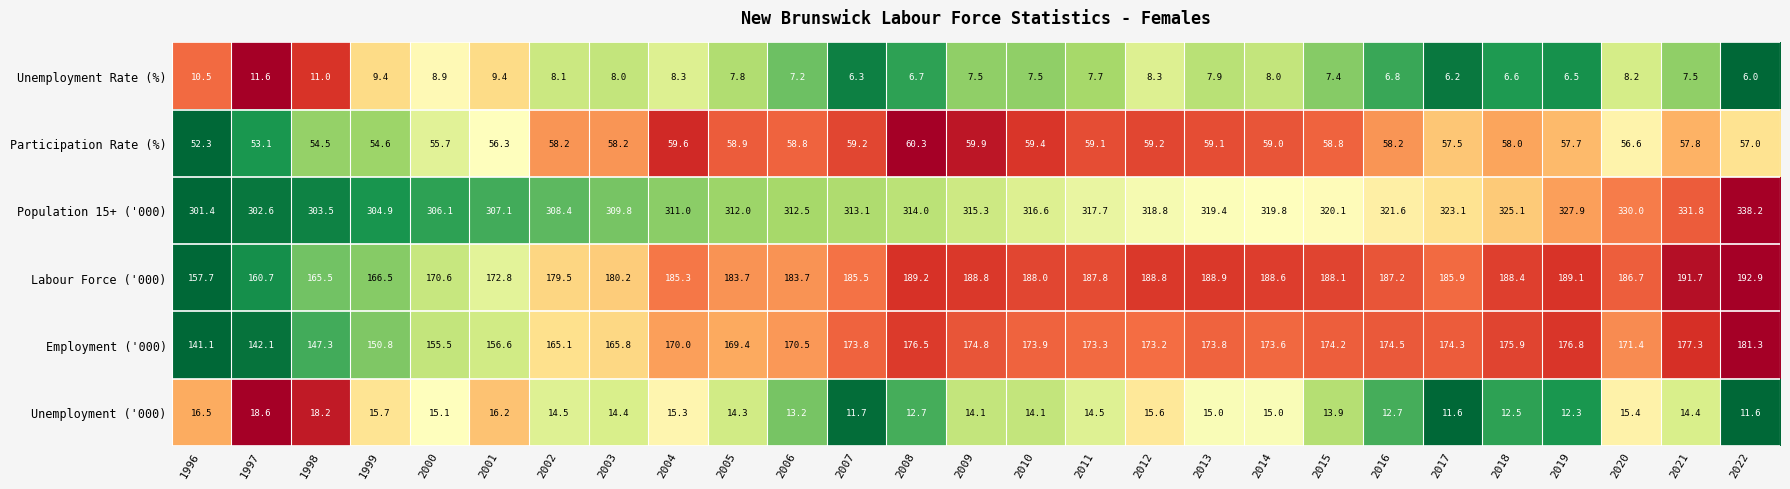

True or false: Unemployment Rate (%) has a value of 8.3 at 2012.

True